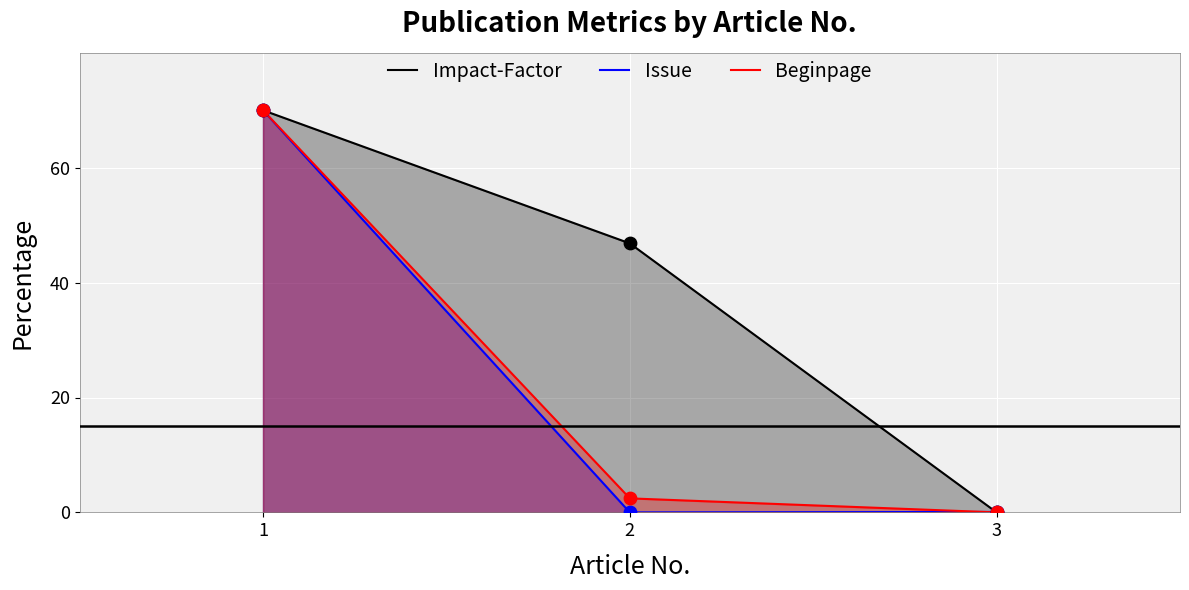

What is the total value across all series at 2?

49.3